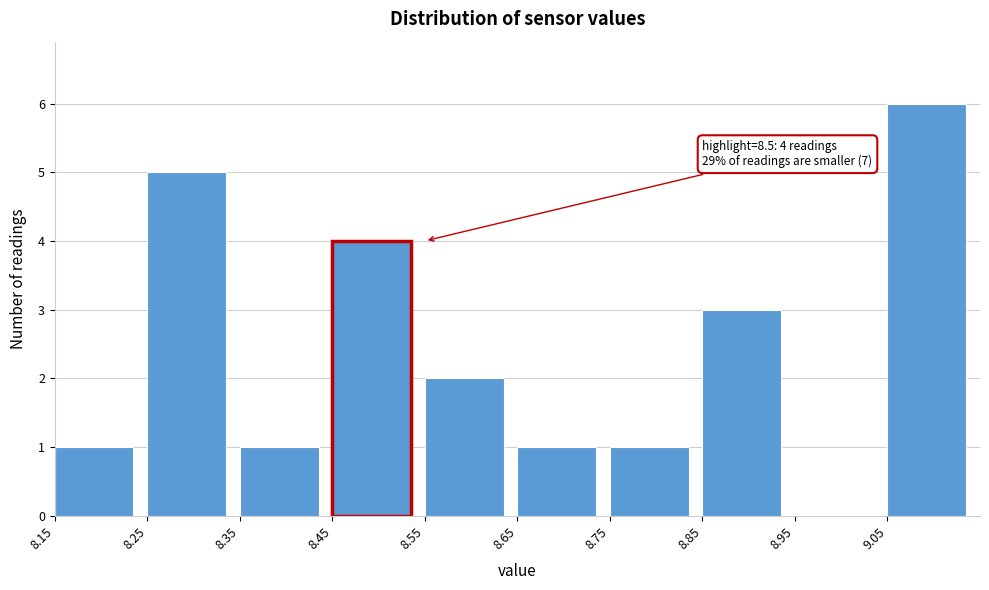

Over which range of the x-axis is the bar tallest?

9.05 to 9.15